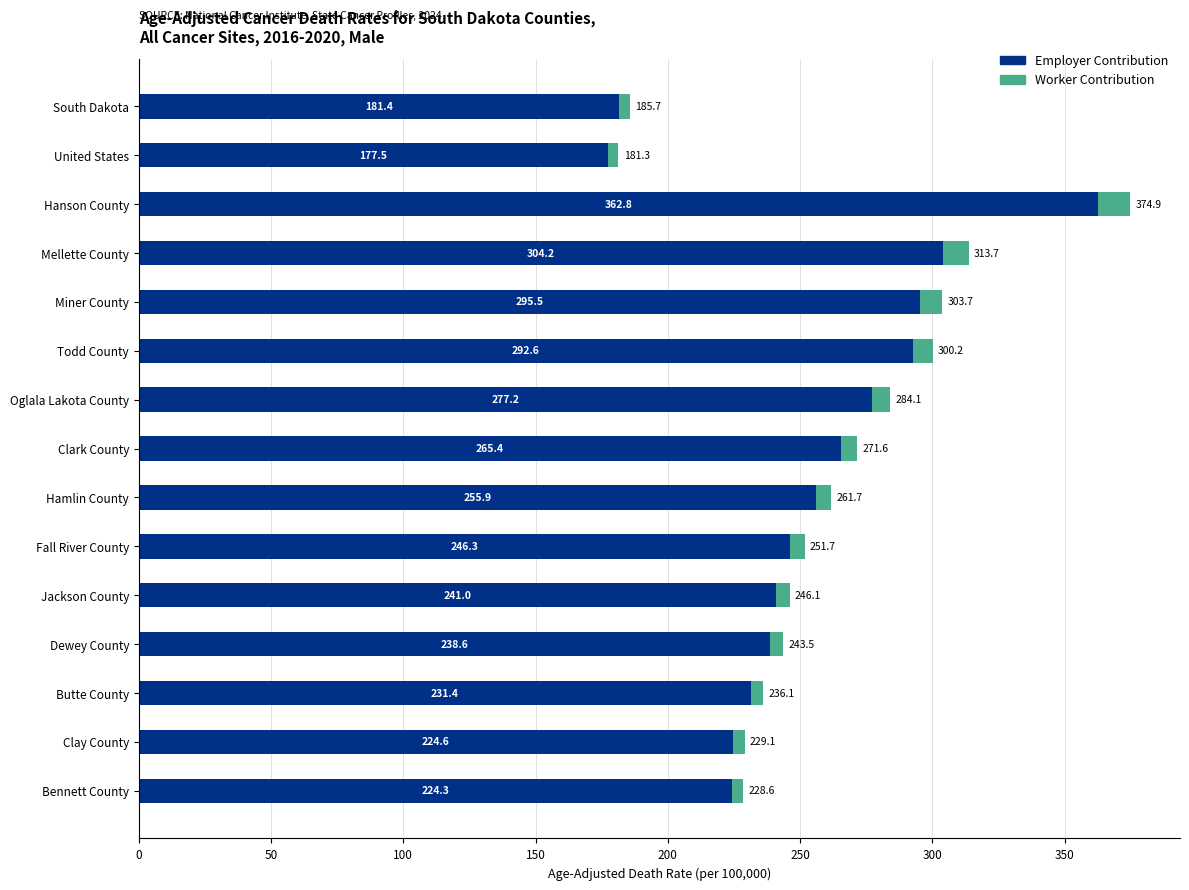

What is the minimum value for Employer Contribution?

177.5